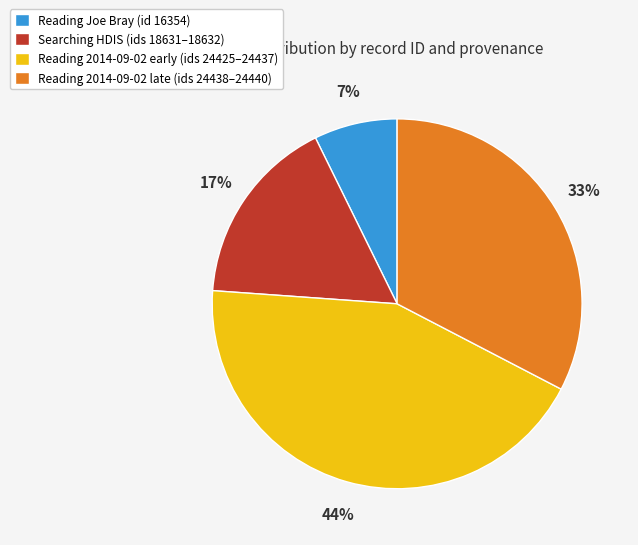

Count the number of slices in the pie.

4